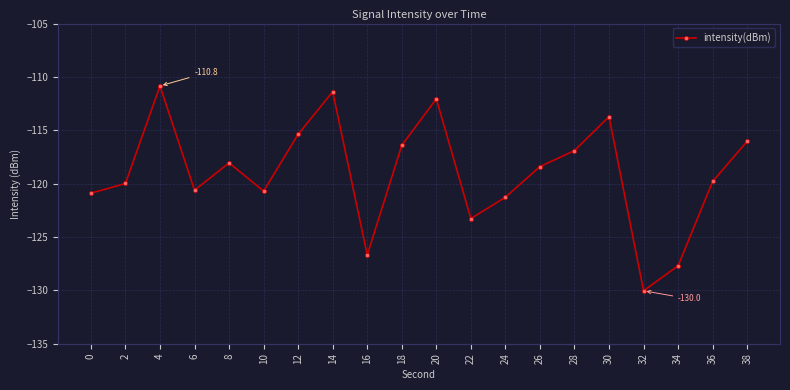

What is the difference between the second highest and minimum values?

18.7